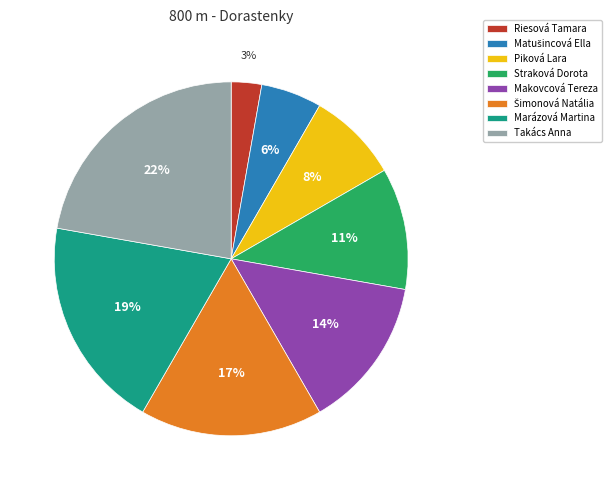

To the nearest percent, what is the average slice percentage?

12%